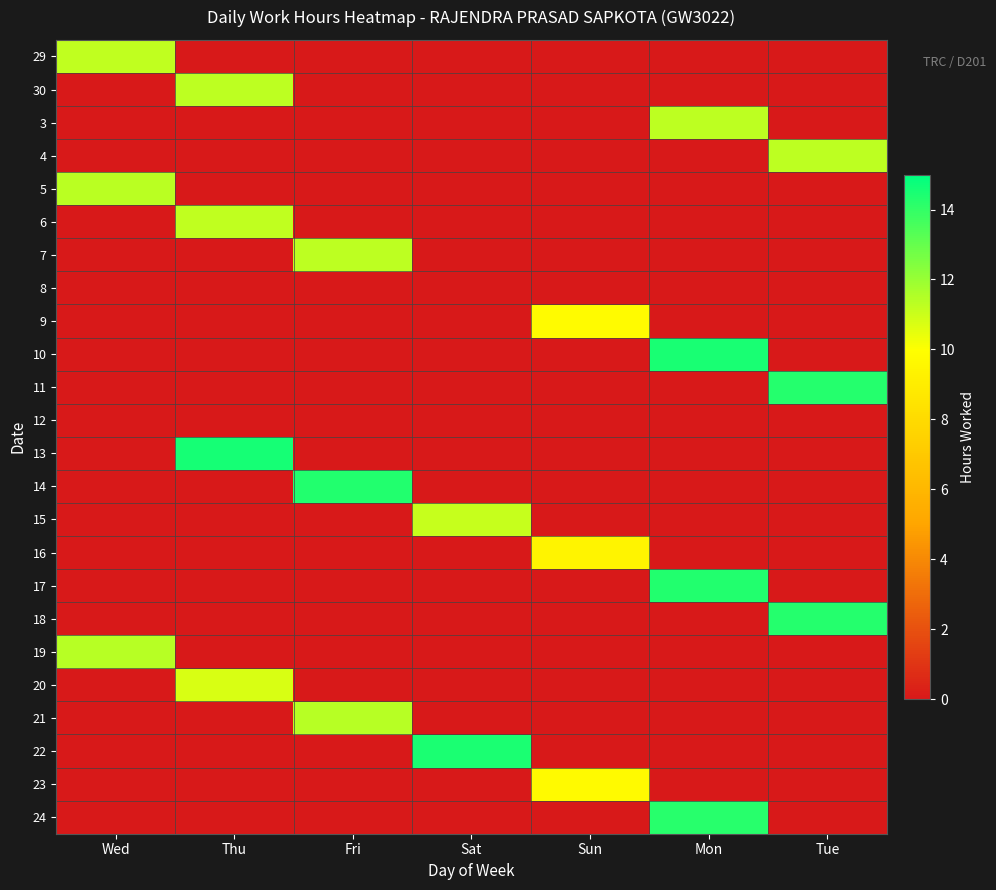

Which label corresponds to the smallest value in the chart?

Thu